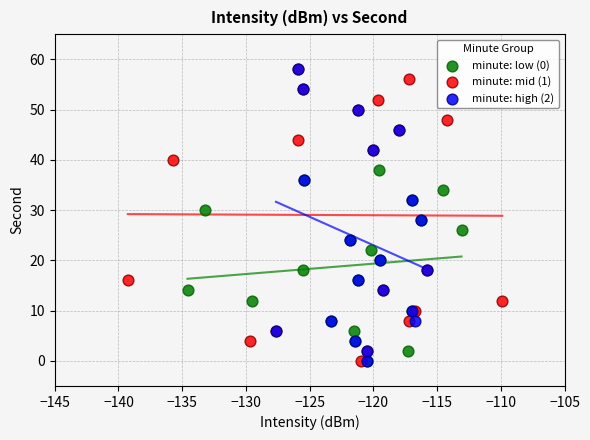

What are all the series names shown in the legend?

minute: low (0), minute: mid (1), minute: high (2)